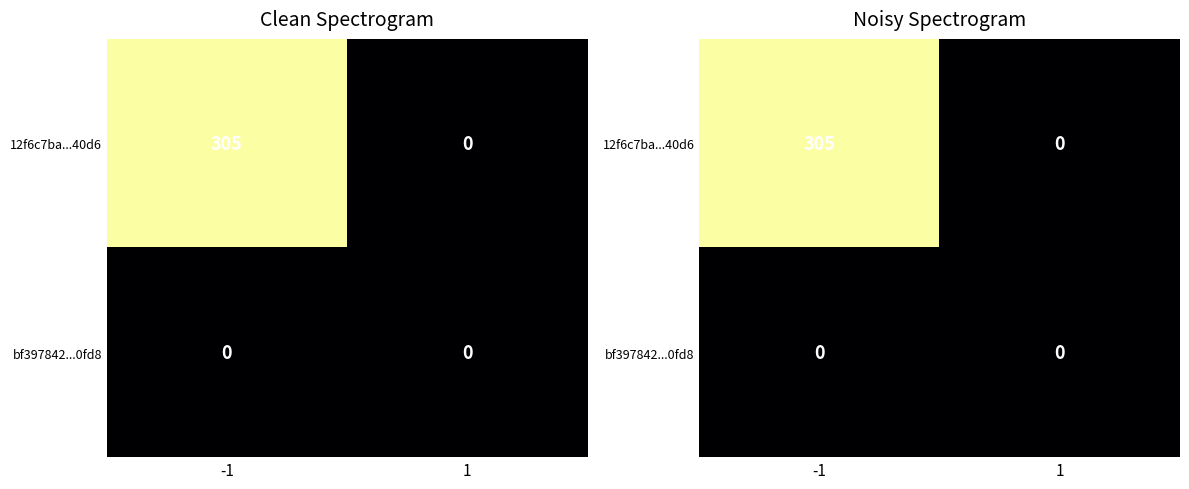

List the labels in order of bf397842...0fd8 value, smallest first.

-1, 1